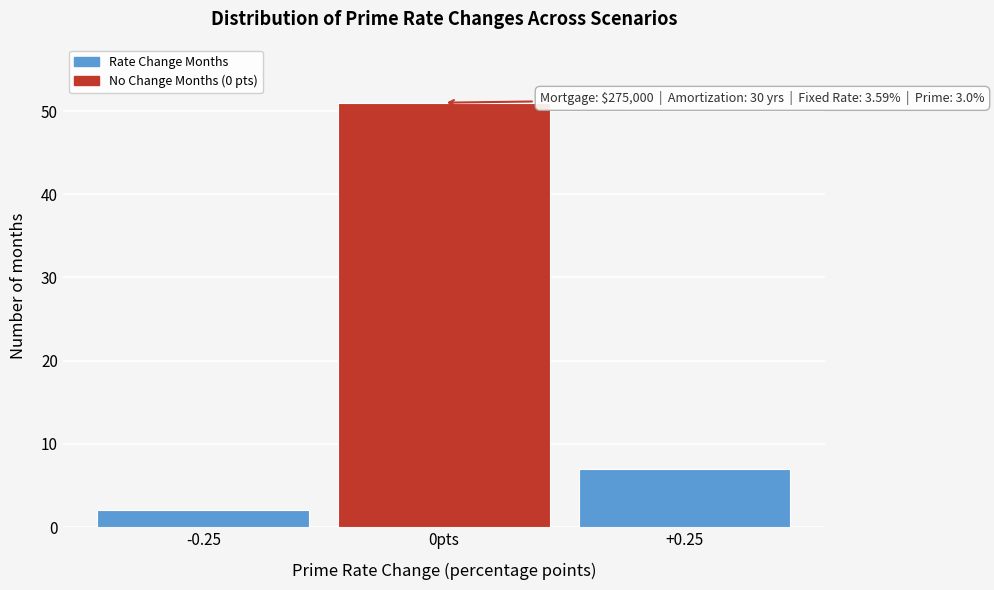

Reading left to right, transcribe all the data shown in this chart.

2	51	7